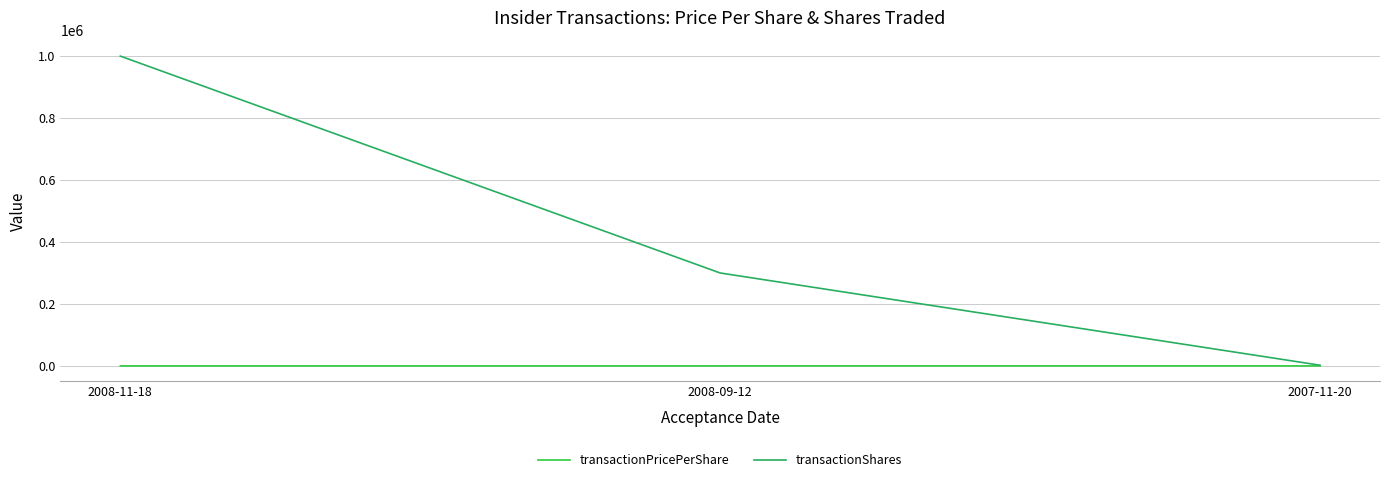

What is the minimum value for transactionPricePerShare?

4.0